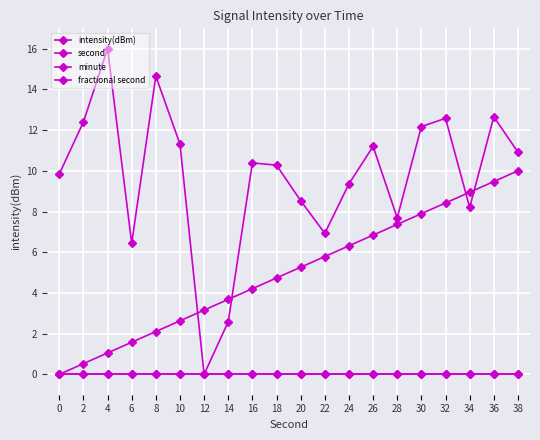

Does the chart have visible grid lines?

Yes